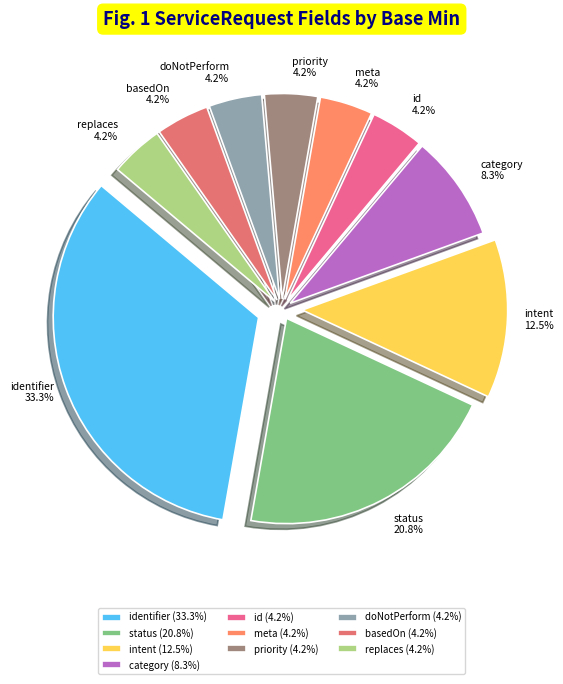

Do id and meta together represent more than half of the pie?

No